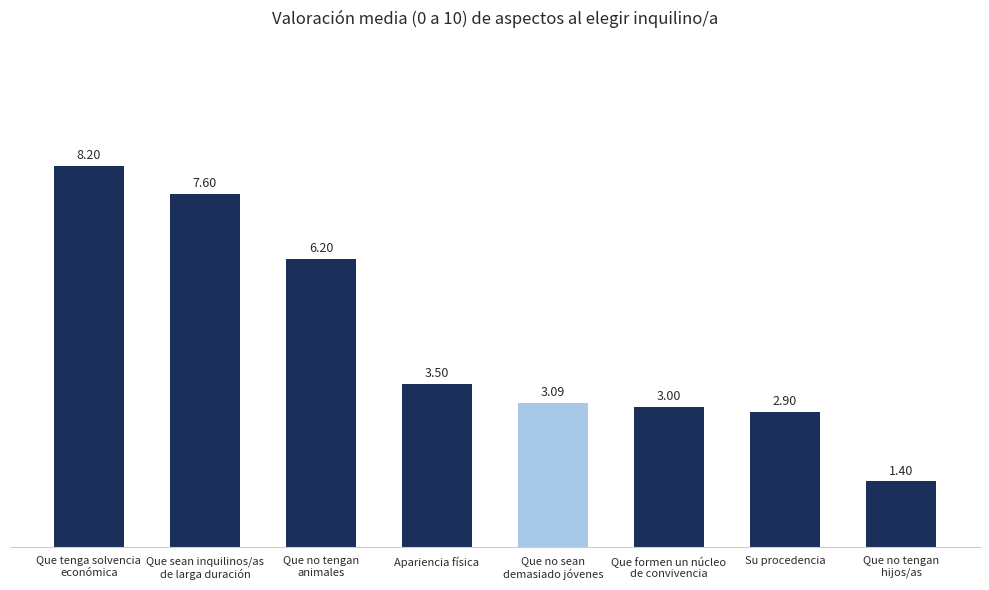

At which label is the value closest to 4?

Apariencia física